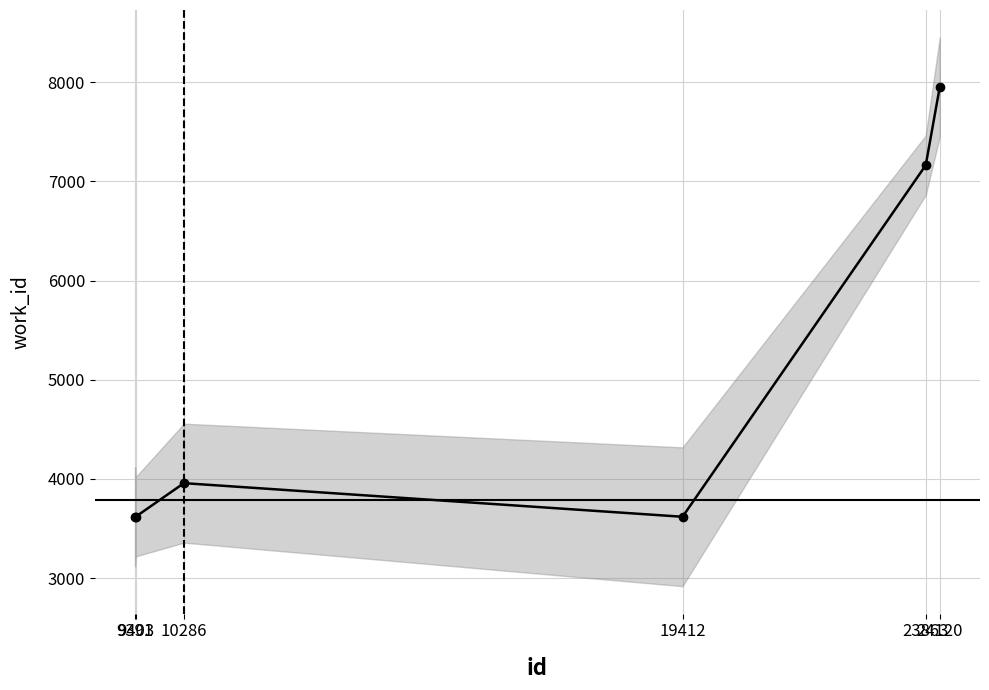

How many interior local valleys (lower than both neighbors) does the data have?

1